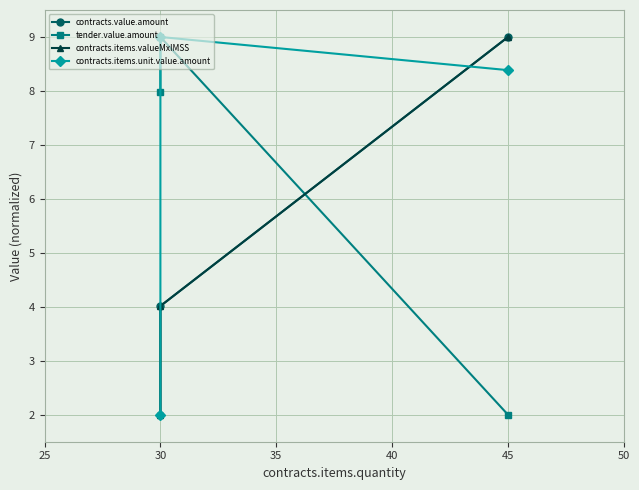

Reading left to right, transcribe all the data shown in this chart.

contracts.value.amount: 2.0	4.0	9.0
tender.value.amount: 8.0	9.0	2.0
contracts.items.valueMxIMSS: 2.0	4.0	9.0
contracts.items.unit.value.amount: 2.0	9.0	8.4